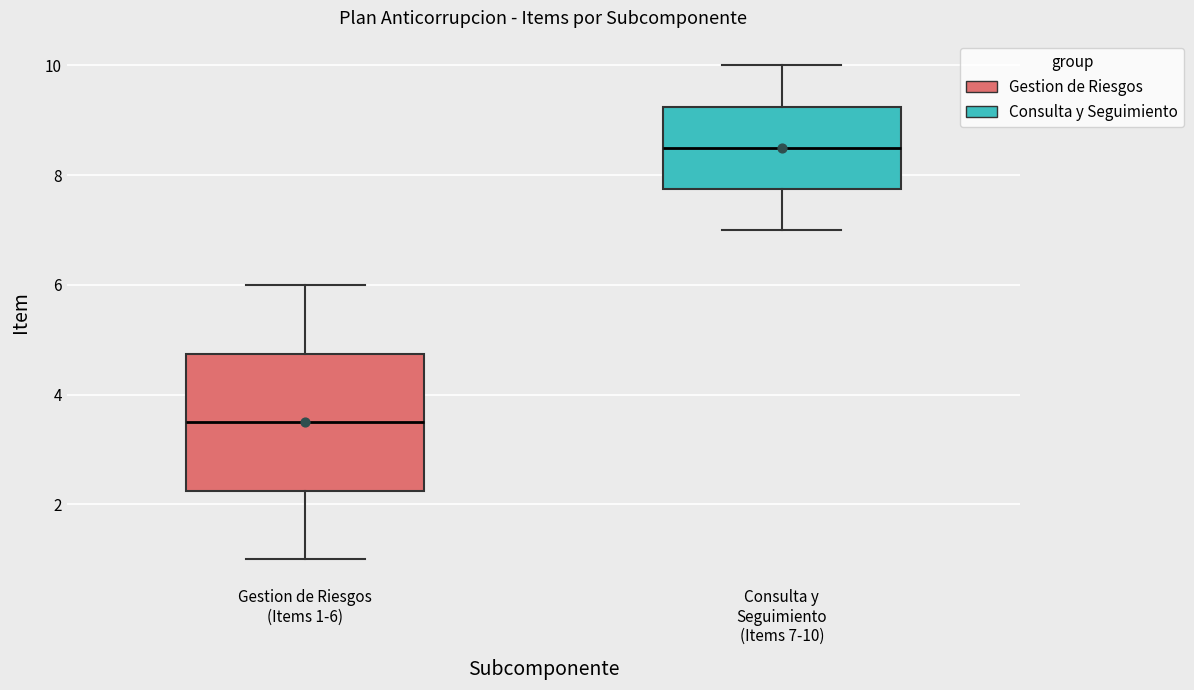

Which box is the tallest, from its lower edge to its upper edge?

Gestion de Riesgos (Items 1-6)